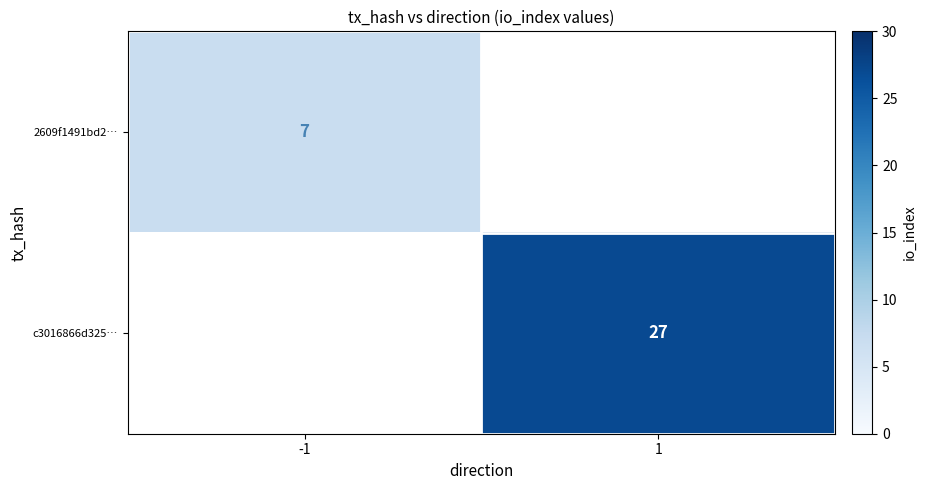

The 2609f1491bd2… series shows 7 at -1. True or false?

True